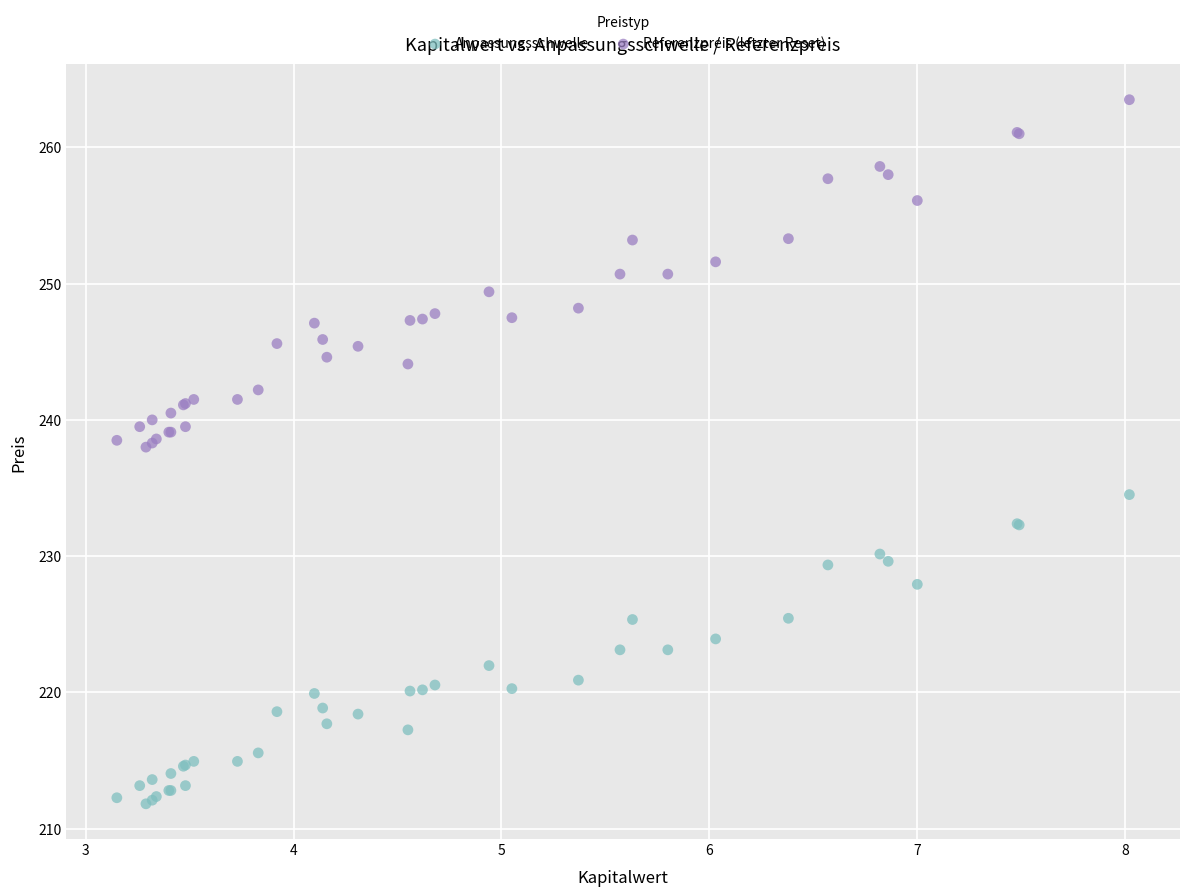

Which series has the widest spread of Y values?

Referenzpreis (letzter Reset)